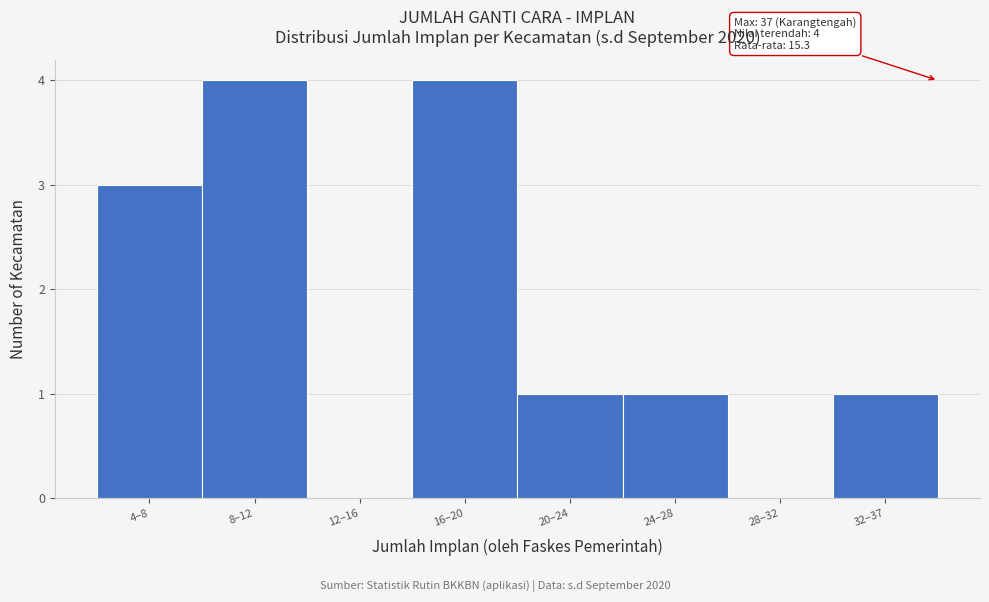

Reading left to right, transcribe all the data shown in this chart.

4–8=3	8–12=4	12–16=0	16–20=4	20–24=1	24–28=1	28–32=0	32–37=1